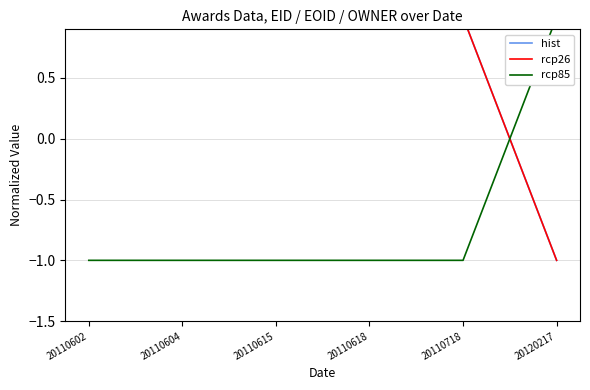

How many values in rcp85 are above zero?

1